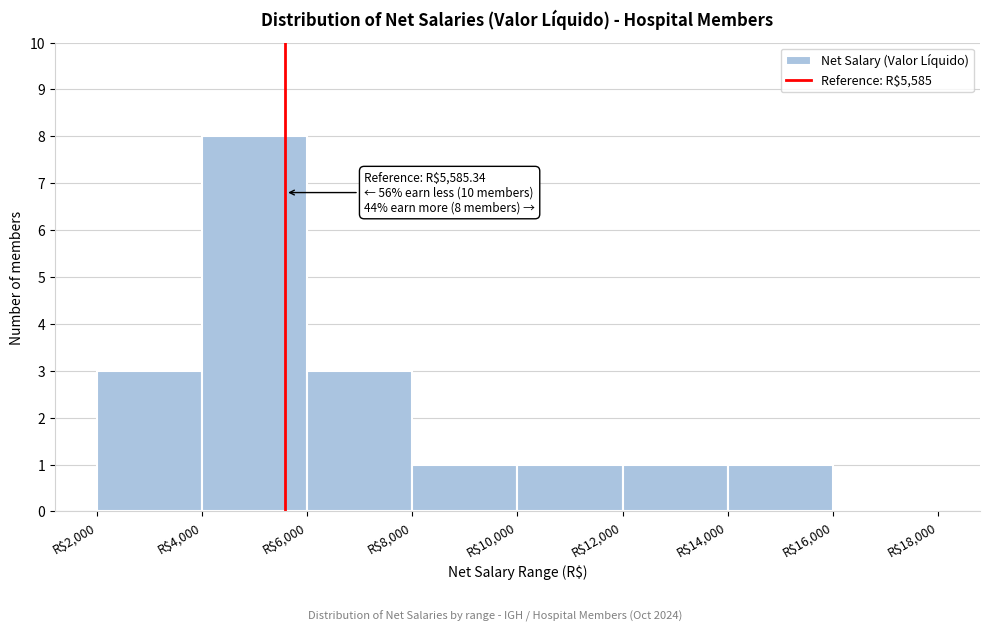

Over which range of the x-axis is the bar tallest?

4000 to 6000